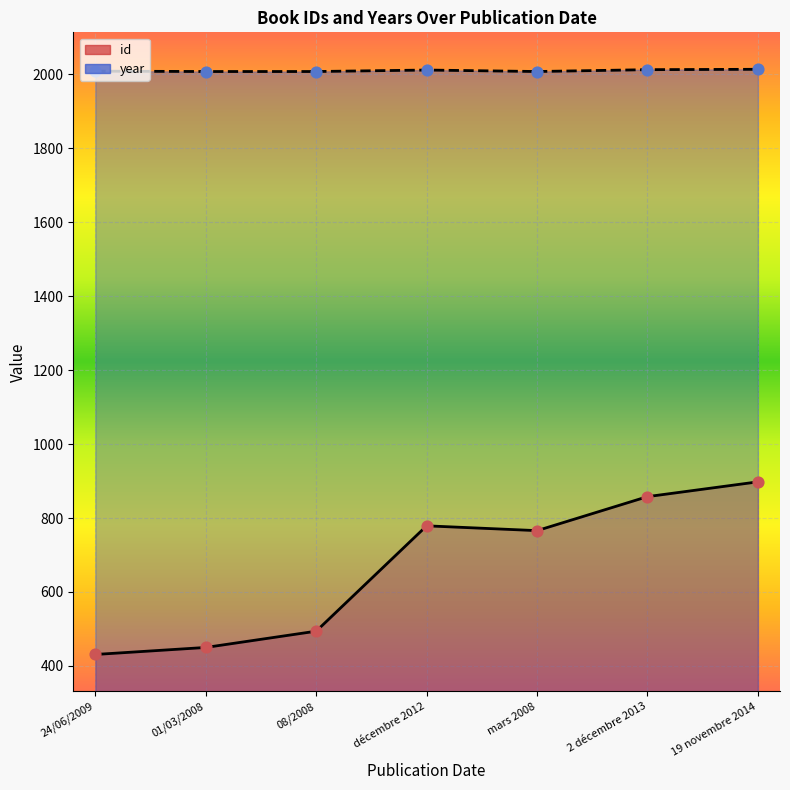

Which series reaches the minimum Y coordinate?

id